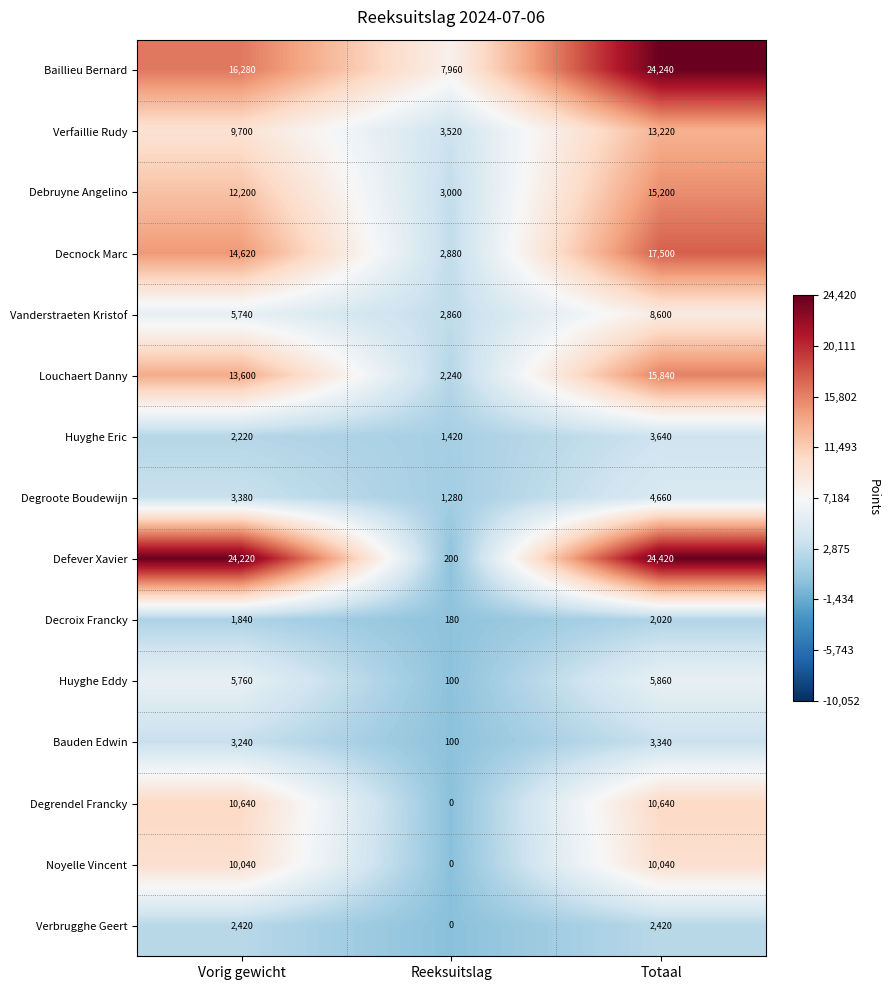

At which category is the sum across all series the highest?

Totaal